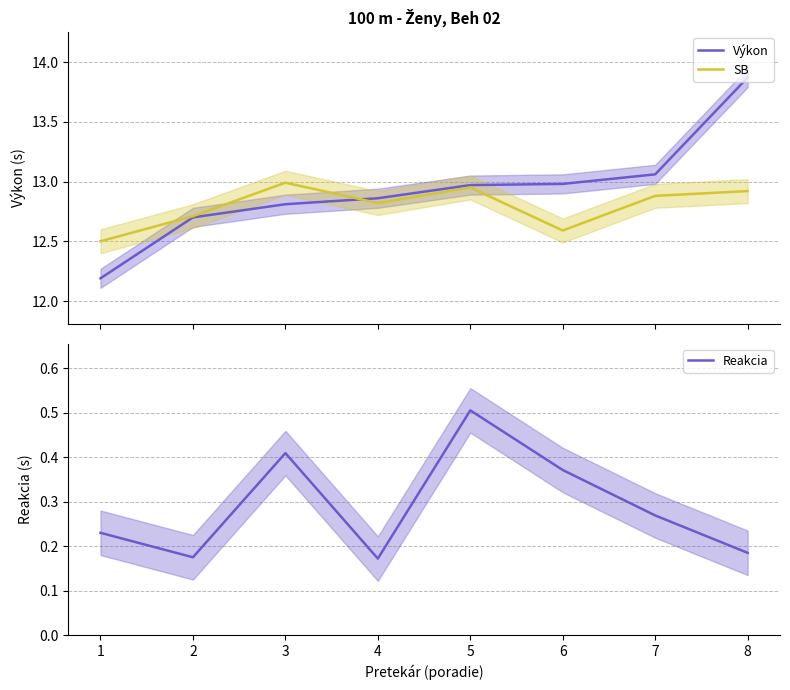

Is it true that Výkon equals 12.7 at 2?

True